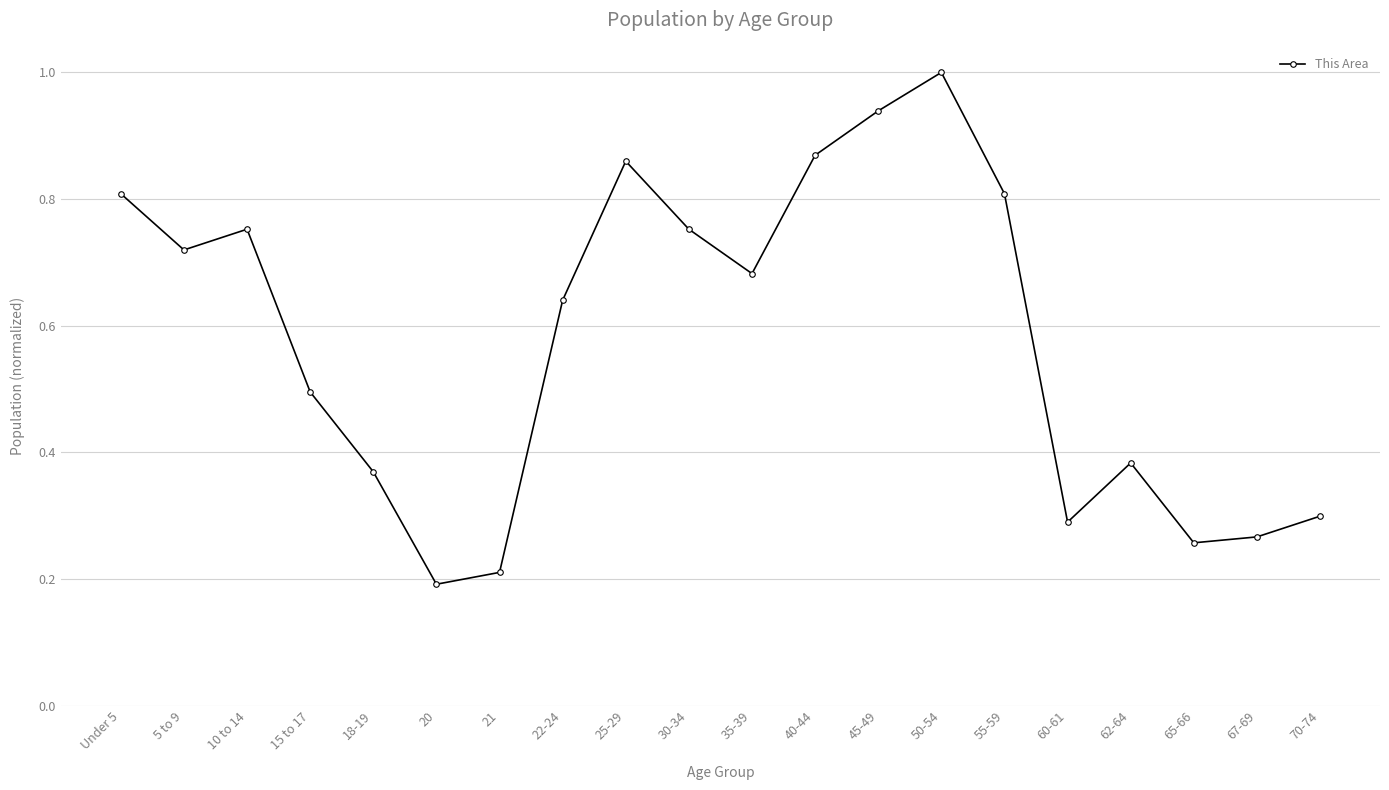

True or false: the data has more than 0 interior local peaks.

True